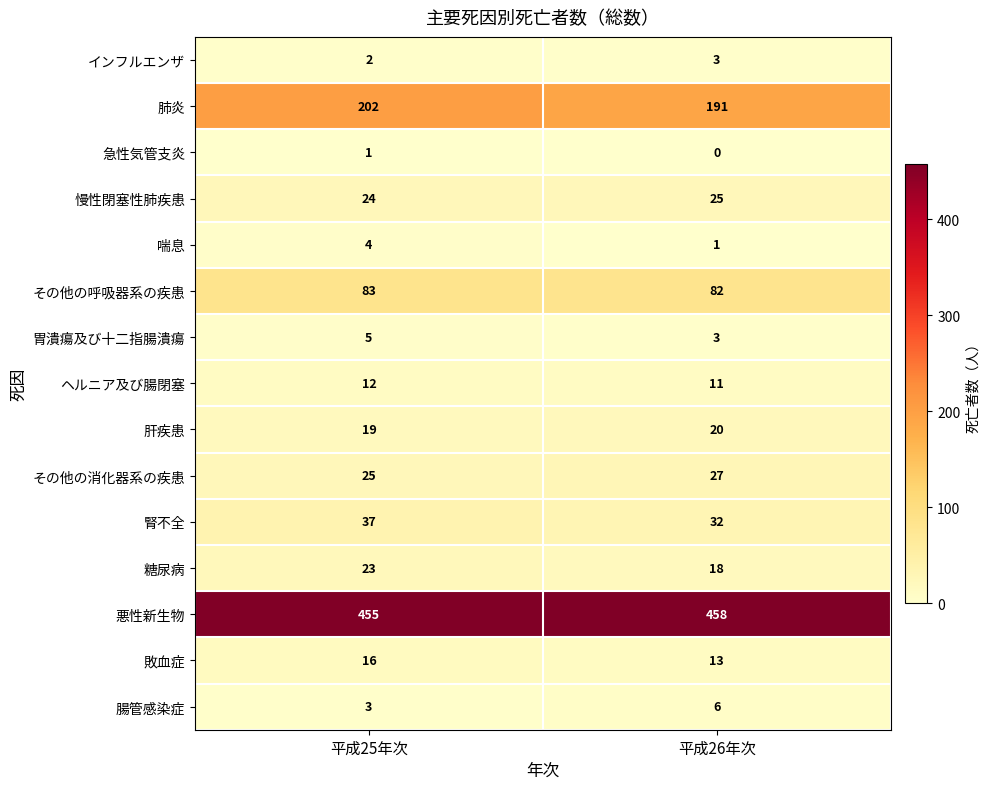

At how many categories does at least one series exceed 72?

2